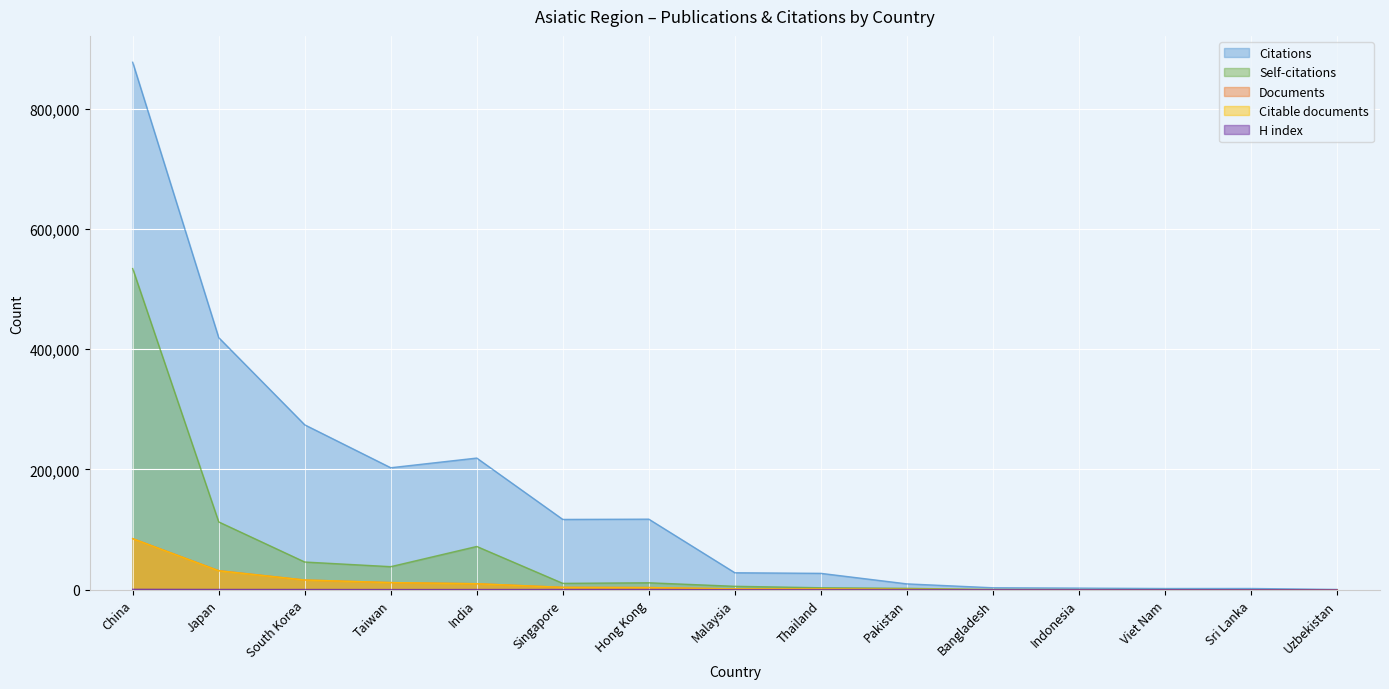

How many values in the H index series are below 292?

7